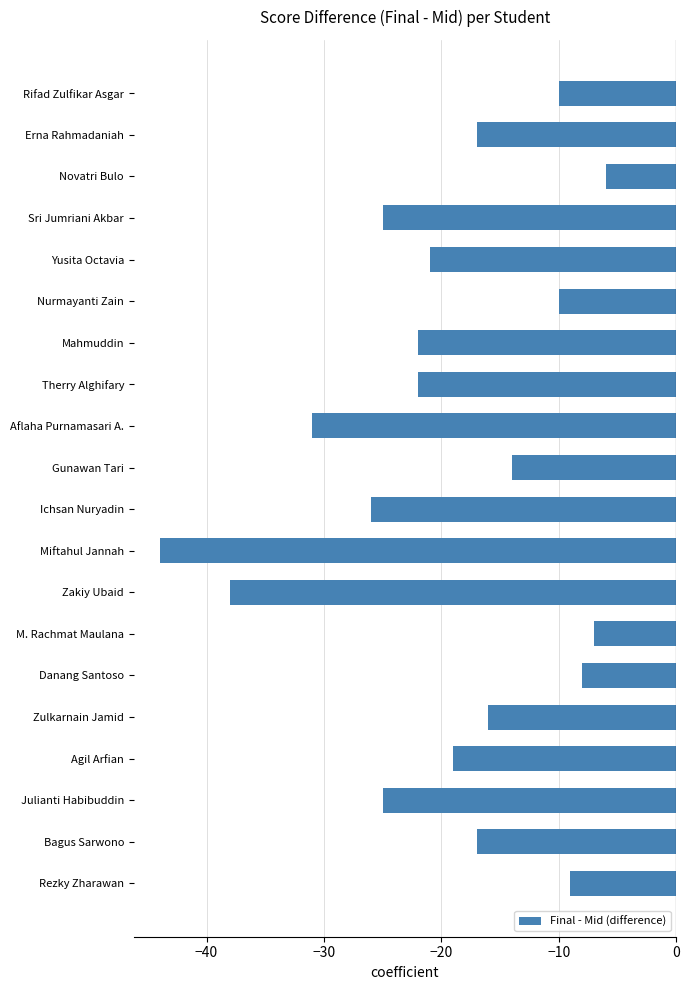

What is the greatest value displayed?

-6